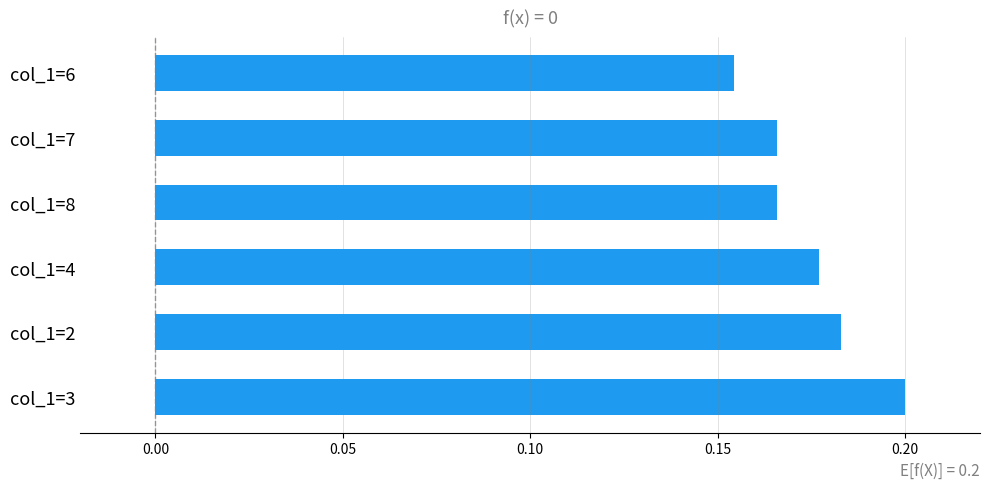

Which label corresponds to the largest value in the chart?

col_1=3